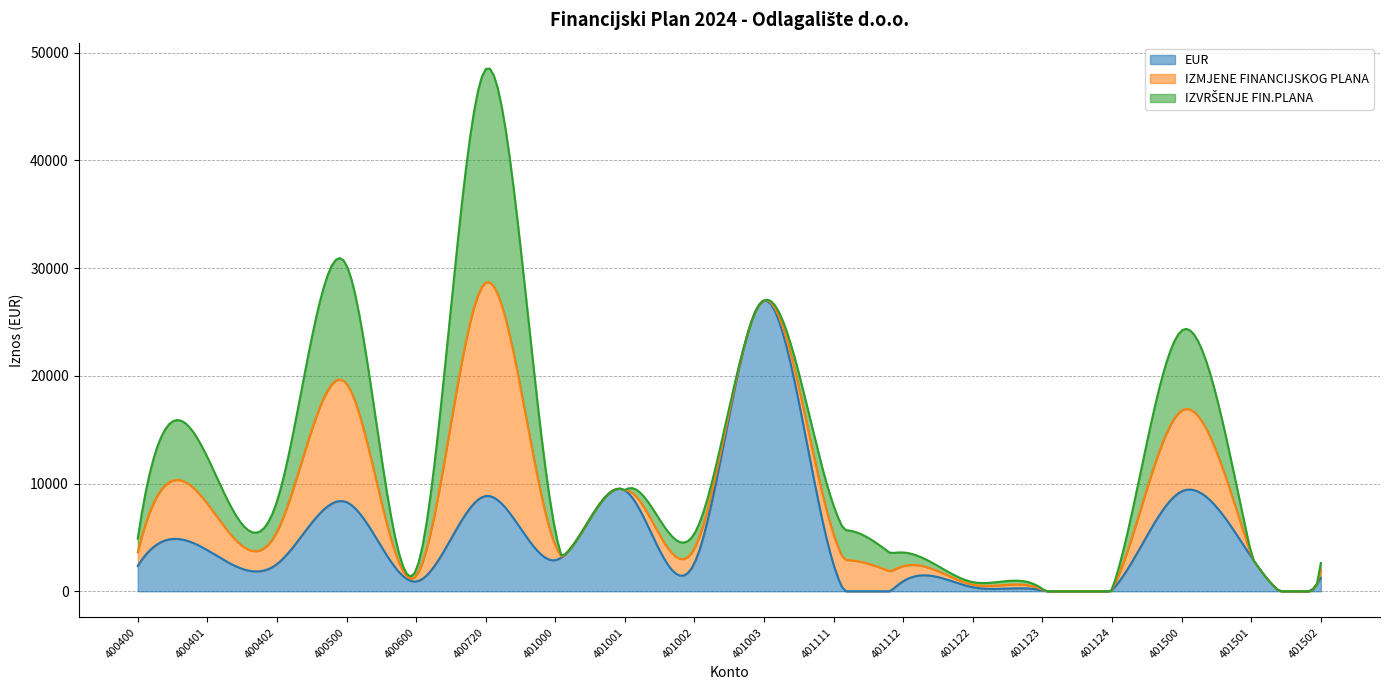

Is the value of EUR at 401500 greater than the value of IZVRŠENJE FIN.PLANA at 400401?

Yes